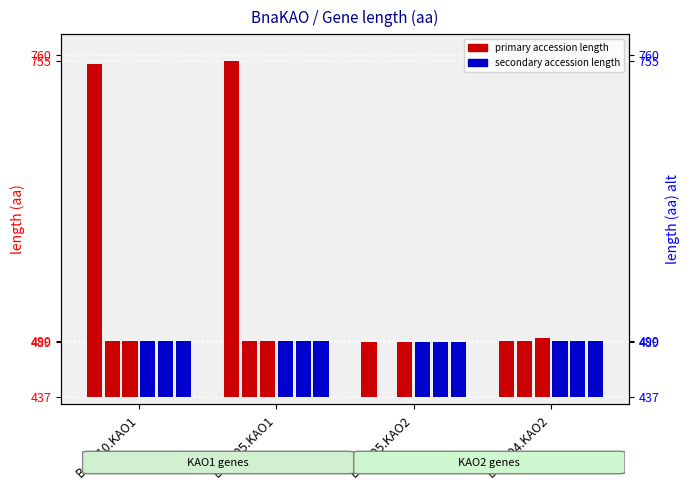

Count the number of data series in this chart.

6